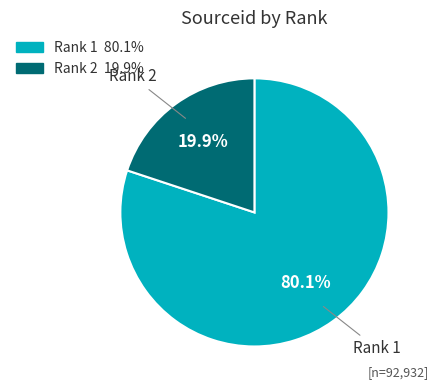

Does any single category account for the majority?

Yes